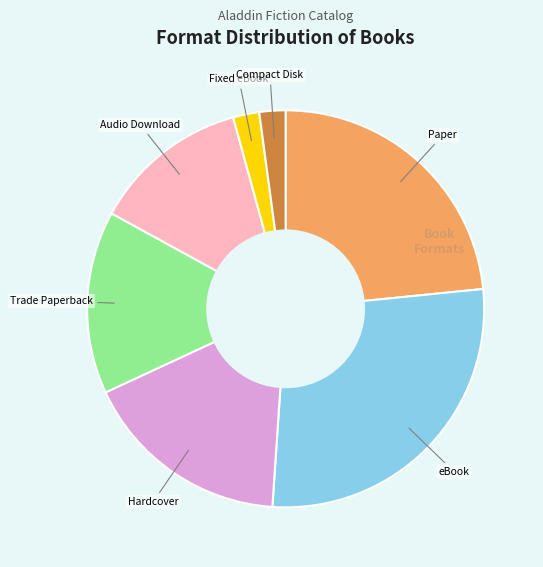

Is there any slice that represents more than half of the pie?

No